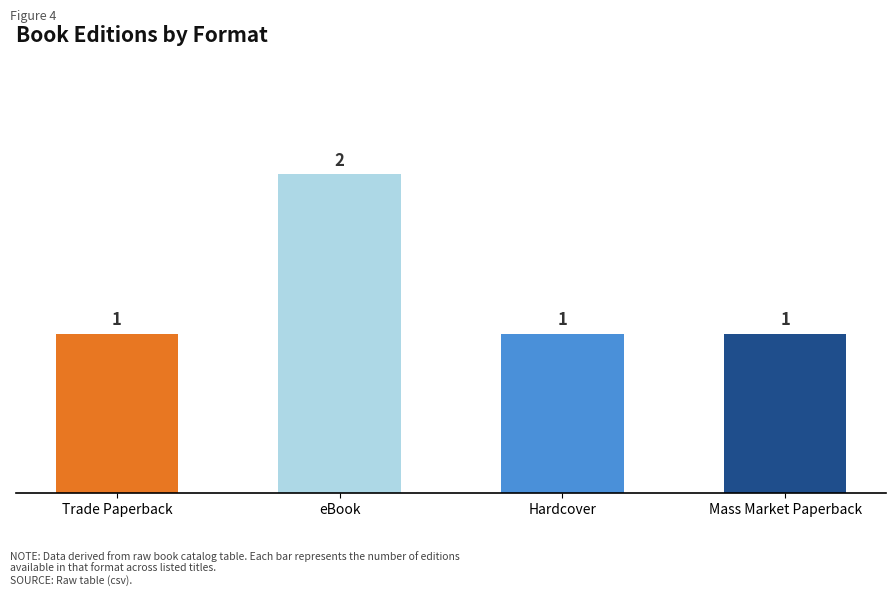

How many values are between 1 and 2?

4